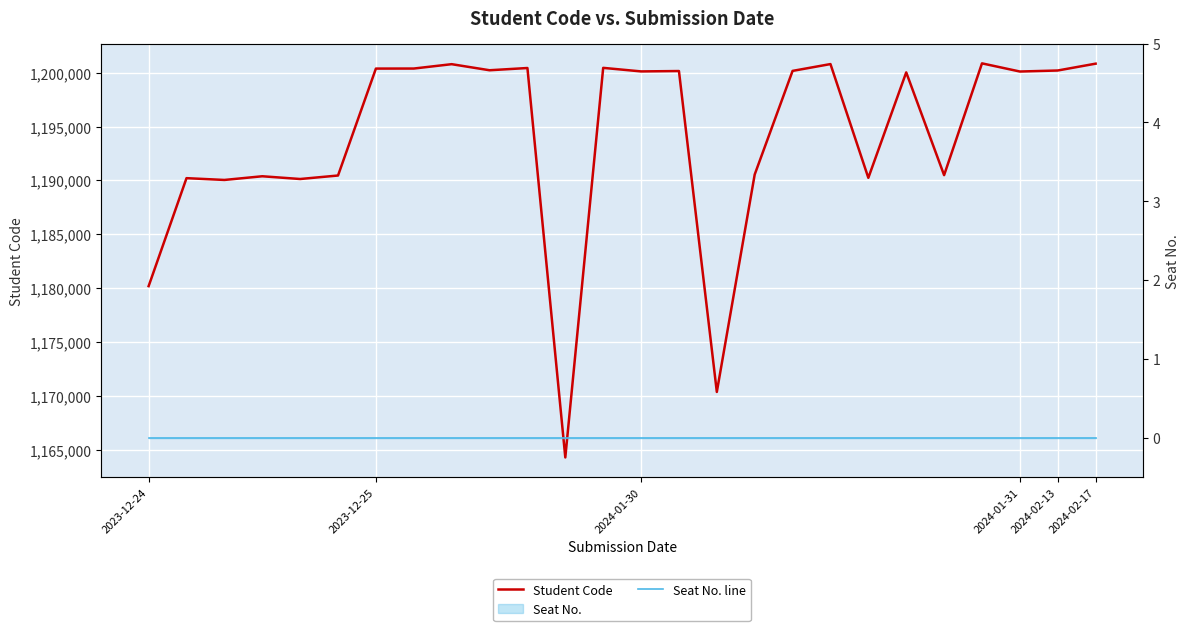

True or false: Student Code has more than 1 points higher than both neighbors.

True